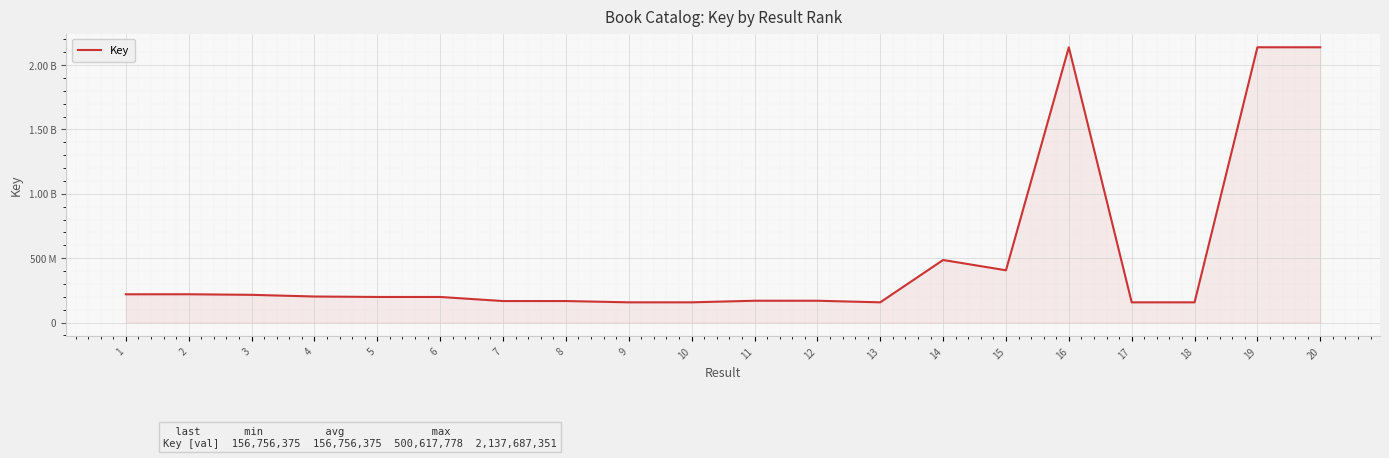

Reading left to right, transcribe all the data shown in this chart.

219226417	219450485	215001539	201961152	198421966	198422044	166789091	166789019	156756408	156756375	169098460	169093996	156760698	485657694	405625522	2137663338	156756666	156756903	2137680451	2137687351